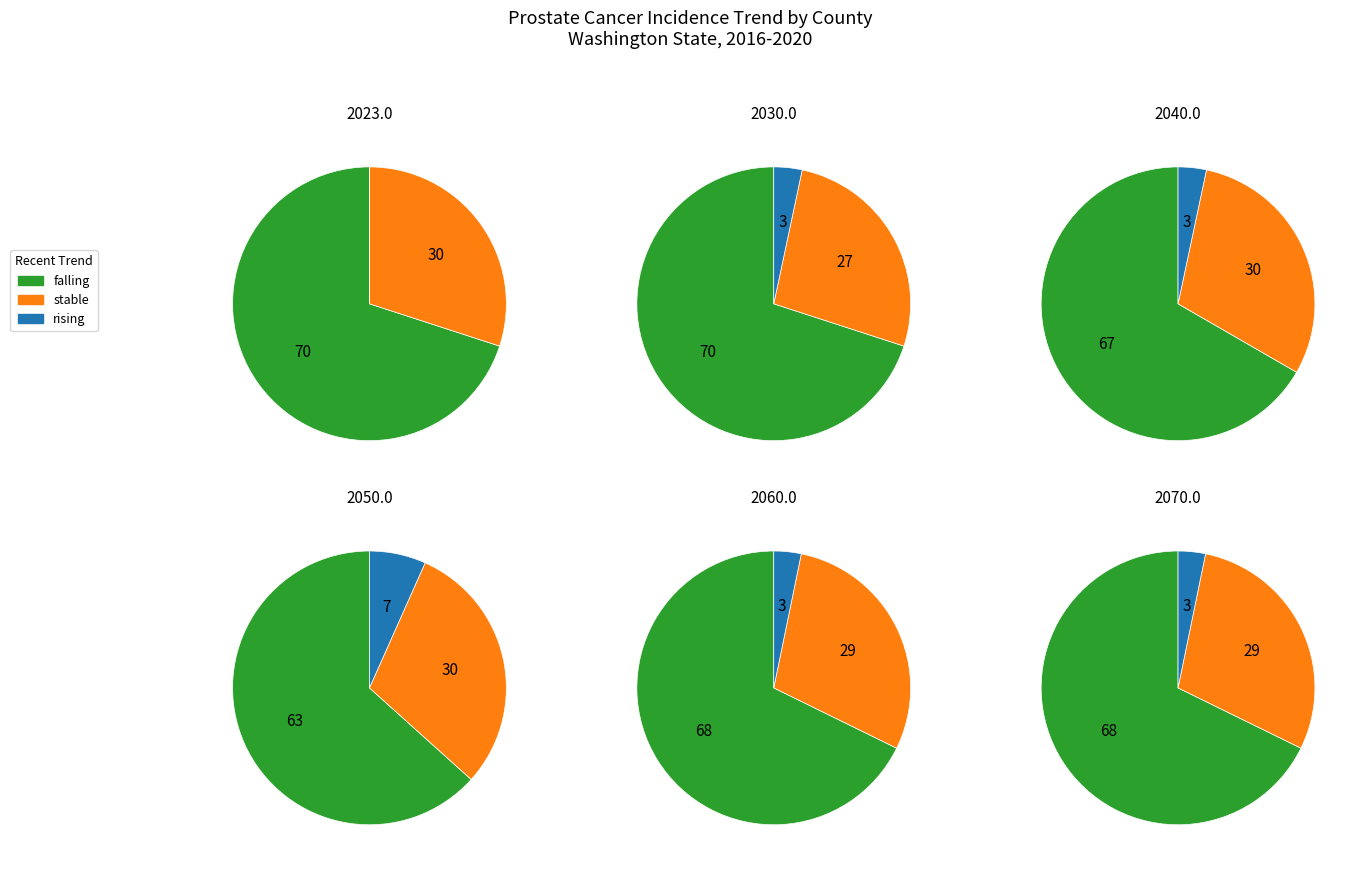

The rising slice represents 6% of the pie. True or false?

True